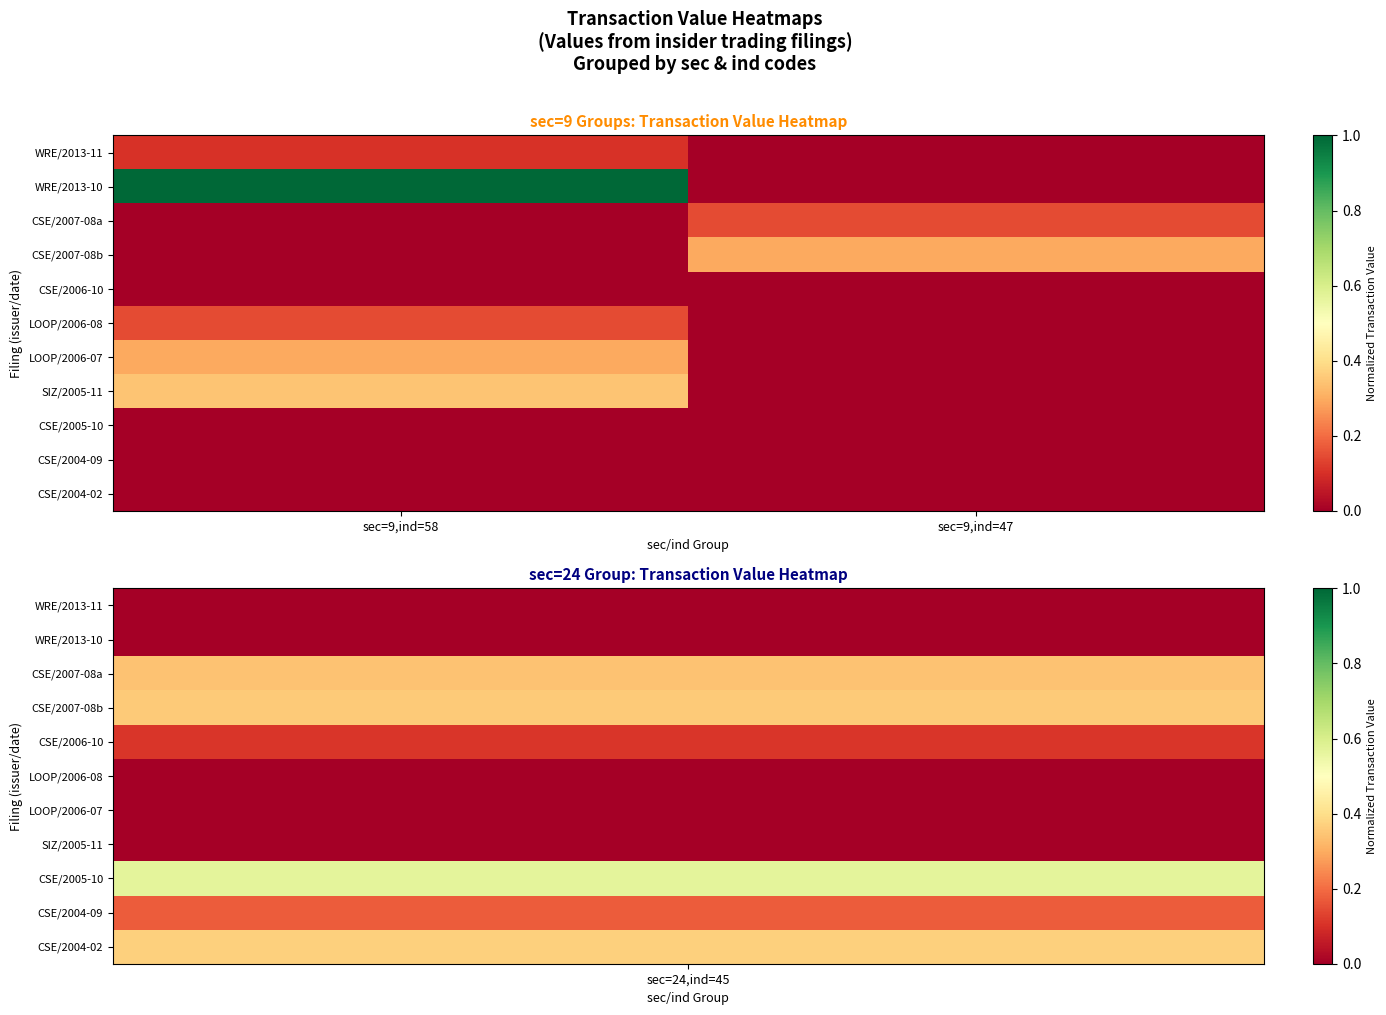

Between sec=9,ind=58 and sec=9,ind=47, which series saw the biggest shift?

WRE/2013-10